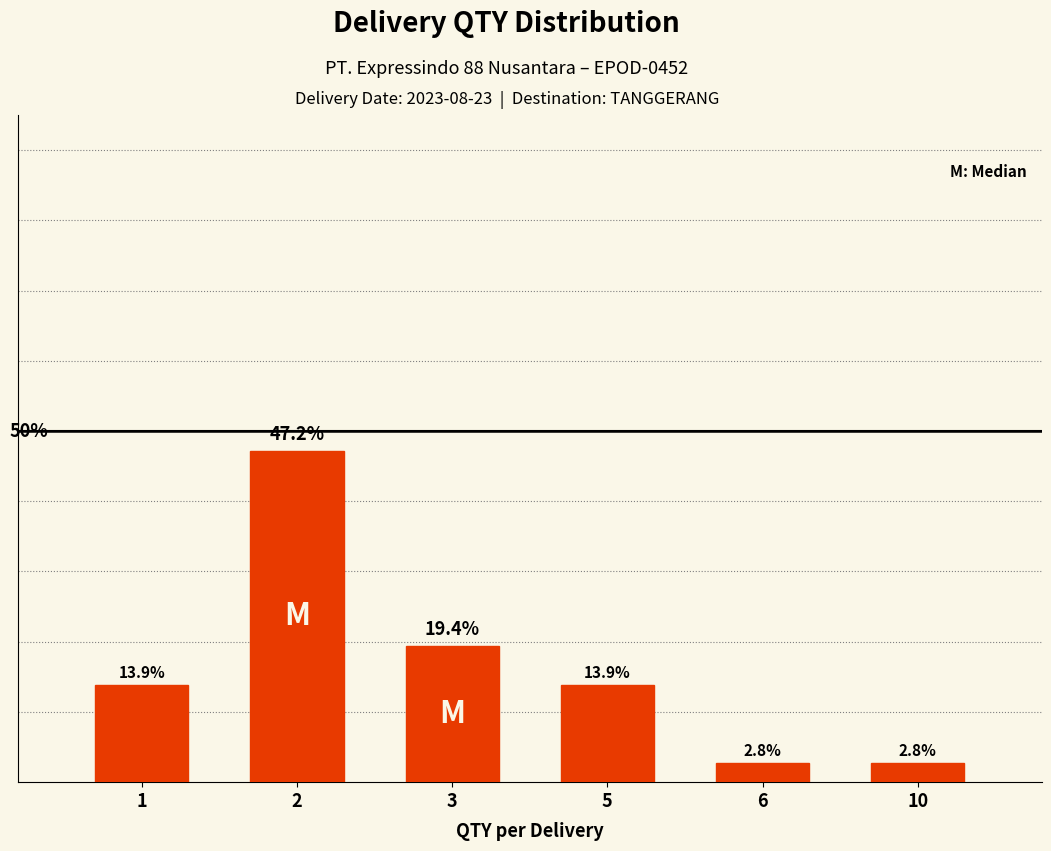

At which label is the value closest to 25?

3